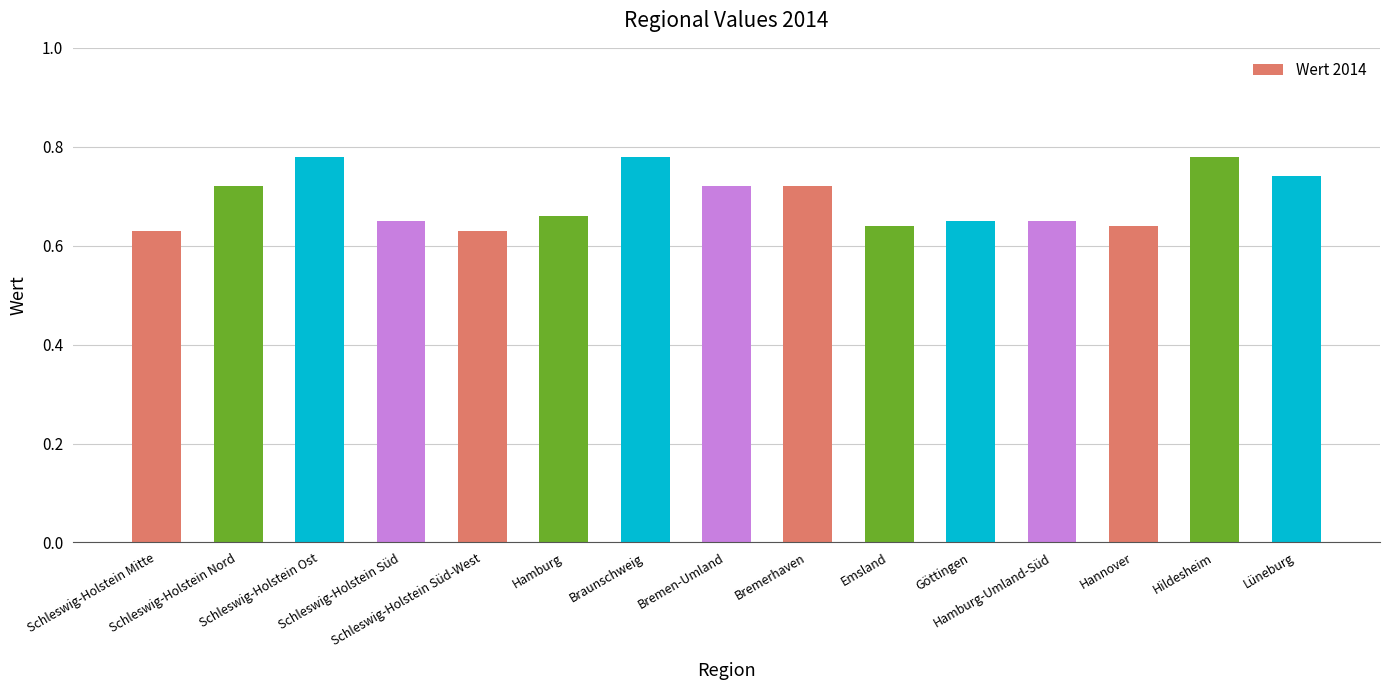

What is the sum of all values?

10.4